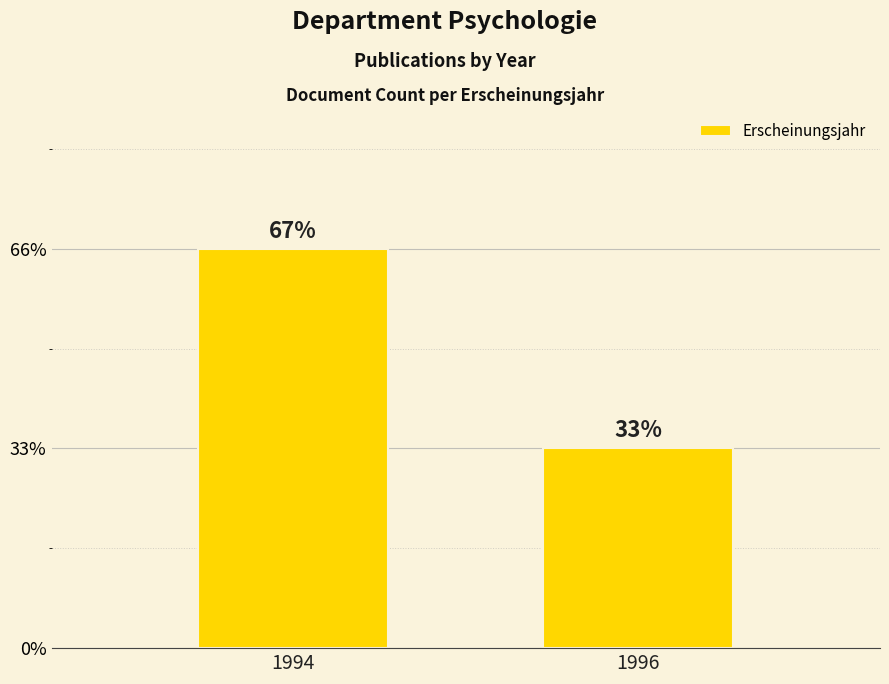

List the labels in order of value, largest first.

1994, 1996